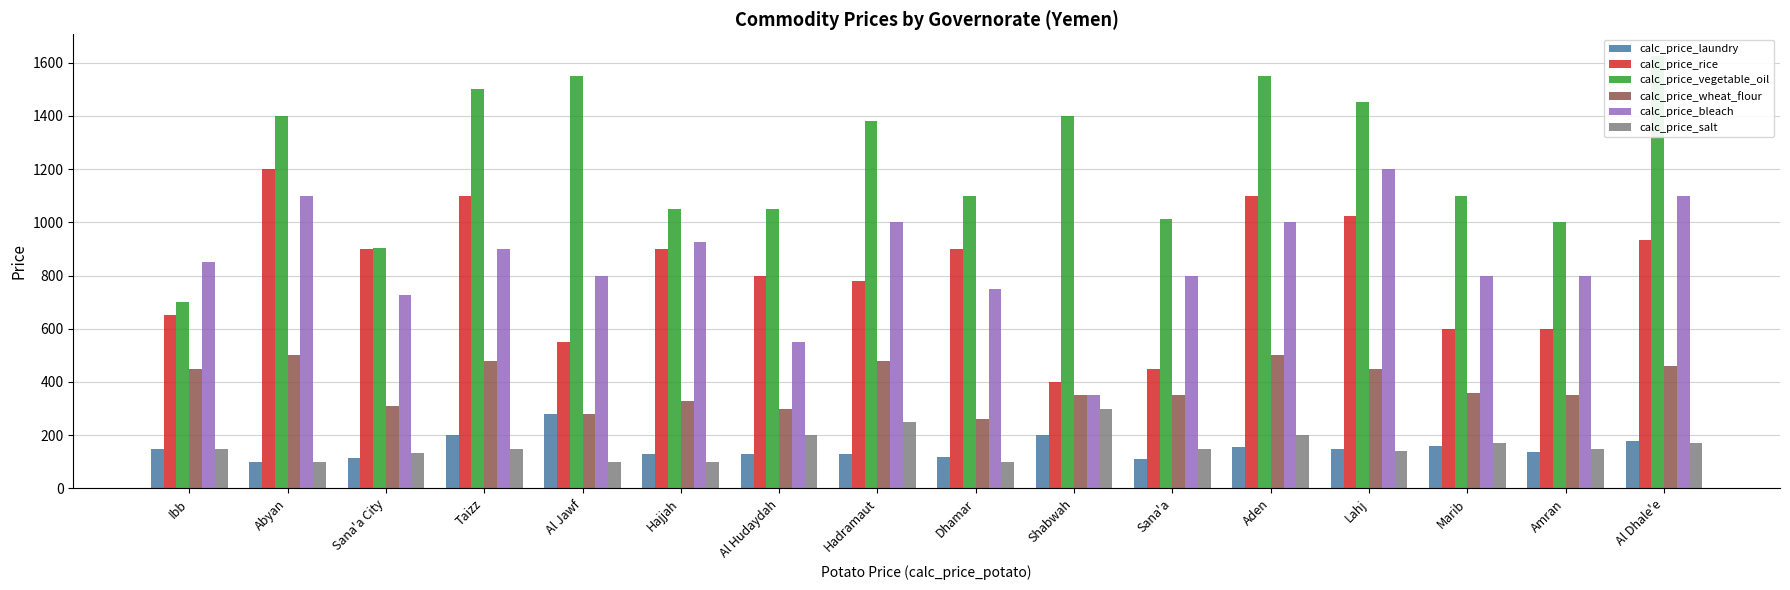

Reading left to right, list all the values displayed in this chart.

calc_price_laundry: Ibb=150	Abyan=100	Sana'a City=115	Taizz=200	Al Jawf=280	Hajjah=130	Al Hudaydah=130	Hadramaut=128	Dhamar=120	Shabwah=200	Sana'a=109	Aden=156	Lahj=150	Marib=160	Amran=136	Al Dhale'e=180
calc_price_rice: Ibb=650	Abyan=1200	Sana'a City=900	Taizz=1100	Al Jawf=550	Hajjah=900	Al Hudaydah=800	Hadramaut=780	Dhamar=900	Shabwah=400	Sana'a=450	Aden=1100	Lahj=1025	Marib=600	Amran=600	Al Dhale'e=935
calc_price_vegetable_oil: Ibb=700	Abyan=1400	Sana'a City=904	Taizz=1500	Al Jawf=1550	Hajjah=1050	Al Hudaydah=1050	Hadramaut=1380	Dhamar=1100	Shabwah=1400	Sana'a=1013	Aden=1550	Lahj=1450	Marib=1100	Amran=1000	Al Dhale'e=1625
calc_price_wheat_flour: Ibb=450	Abyan=500	Sana'a City=310	Taizz=480	Al Jawf=280	Hajjah=330	Al Hudaydah=300	Hadramaut=480	Dhamar=260	Shabwah=350	Sana'a=350	Aden=500	Lahj=450	Marib=360	Amran=350	Al Dhale'e=460
calc_price_bleach: Ibb=850	Abyan=1100	Sana'a City=725	Taizz=900	Al Jawf=800	Hajjah=925	Al Hudaydah=550	Hadramaut=1000	Dhamar=750	Shabwah=350	Sana'a=800	Aden=1000	Lahj=1200	Marib=800	Amran=800	Al Dhale'e=1100
calc_price_salt: Ibb=150	Abyan=100	Sana'a City=135	Taizz=150	Al Jawf=100	Hajjah=100	Al Hudaydah=200	Hadramaut=250	Dhamar=100	Shabwah=300	Sana'a=150	Aden=200	Lahj=140	Marib=170	Amran=150	Al Dhale'e=170